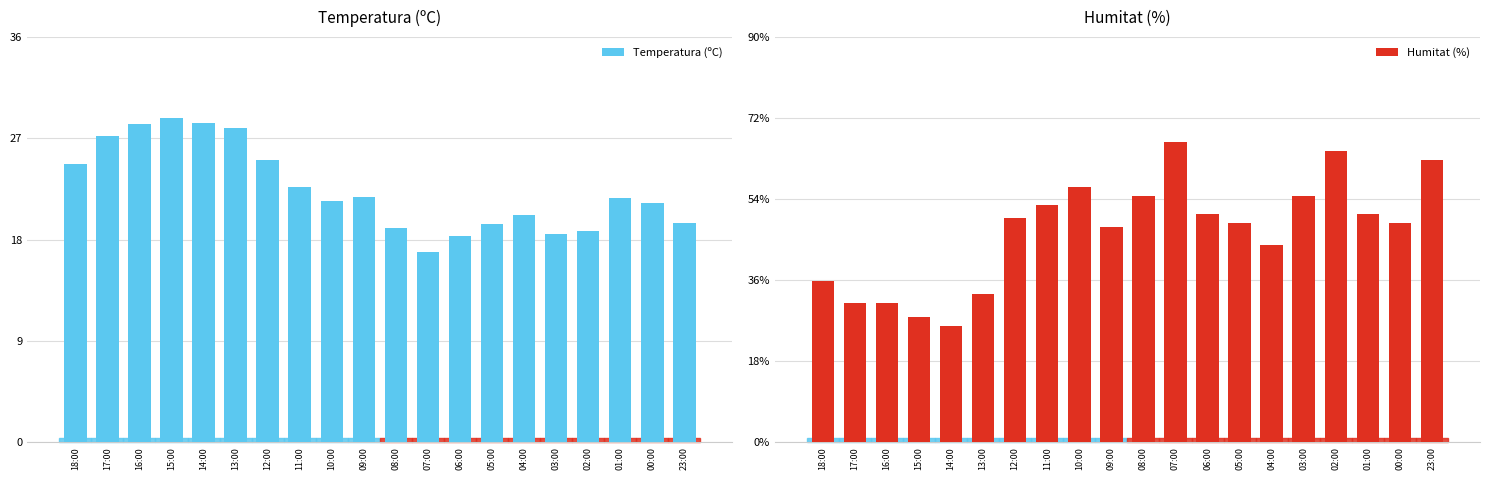

What is the label of the 16th bar from the left?

03:00